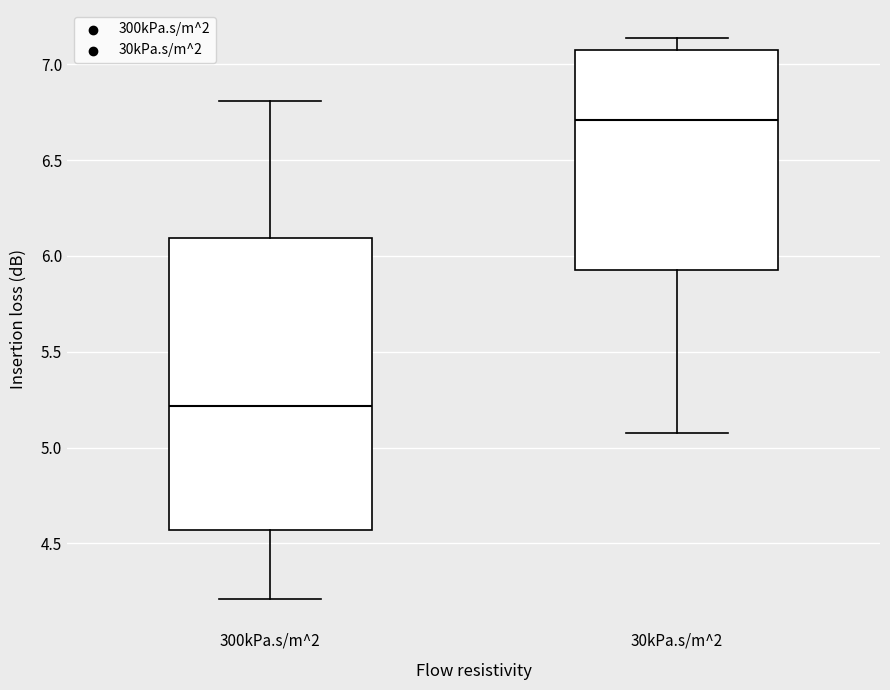

Where does the median line of the box for 300kPa.s/m^2 sit on the y-axis? The values are not printed on the chart, so give them approximately, as read against the axis.

5.20